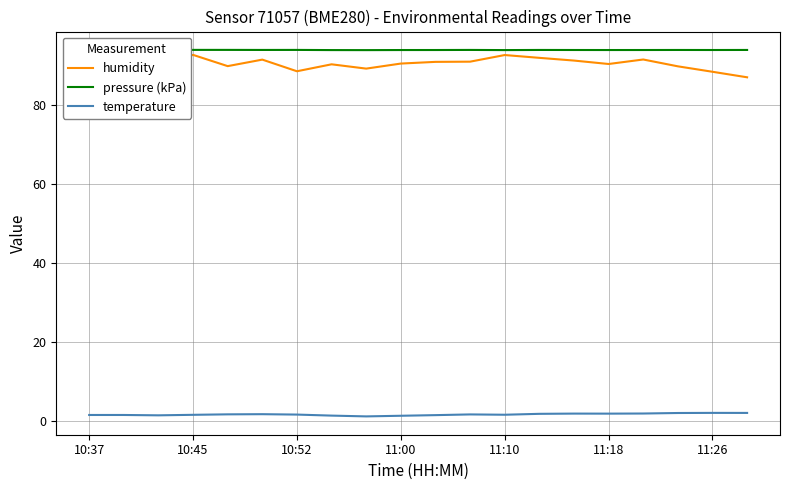

Which series has the largest total across all categories?

pressure (kPa)